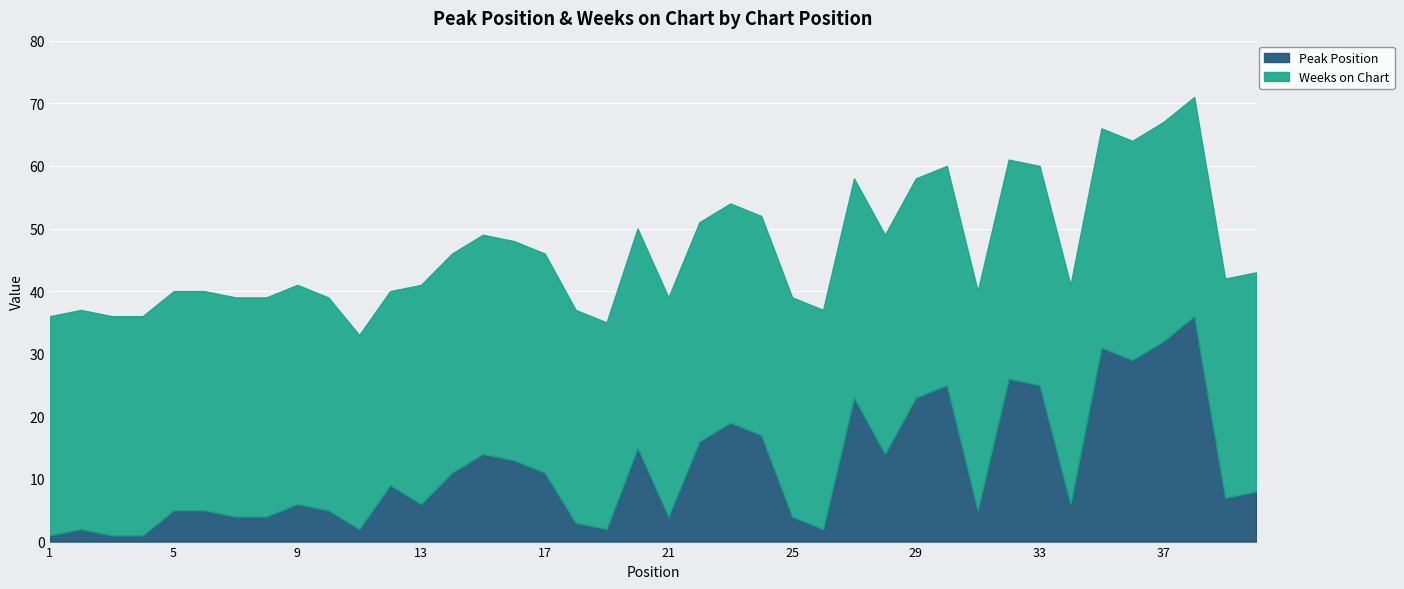

True or false: Peak Position has a value of 23 at 27.

True